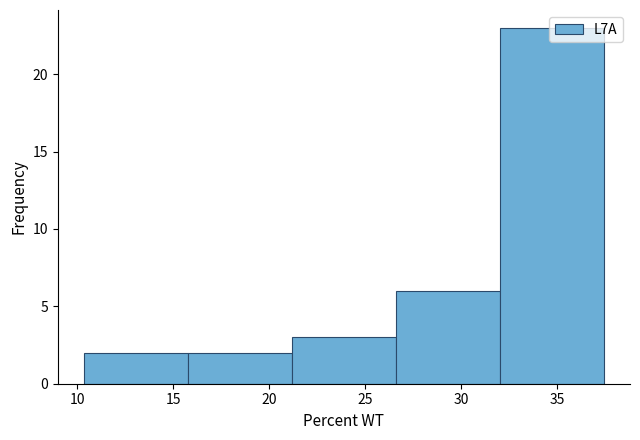

Reading left to right, transcribe this chart: for each bar, give the range it covers on the x-axis and its height. Neither the bar edges nor the heights are printed on the chart, so give them approximately, as read against the axes.

10.5 to 16.0: 2
16.0 to 21.0: 2
21.0 to 26.5: 3
26.5 to 32.0: 6
32.0 to 37.5: 23